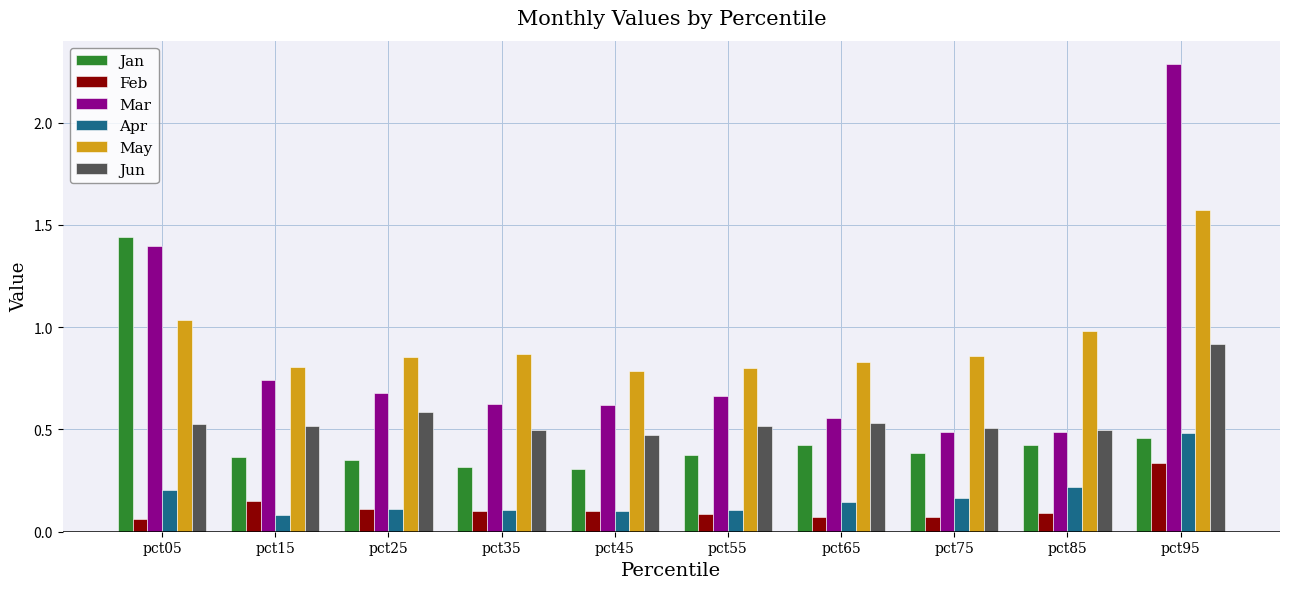

How many bars are there in each group?

6